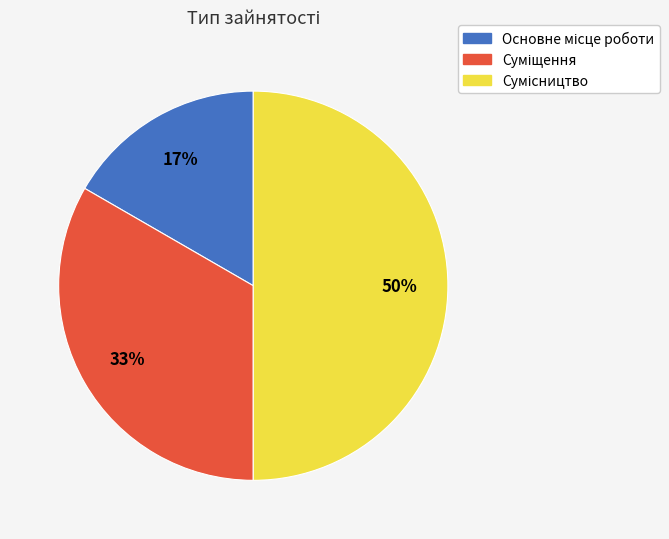

To the nearest percent, what is the difference between the largest and smallest slice percentages?

33%